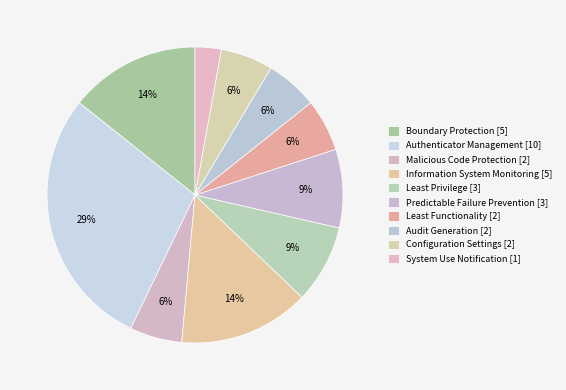

True or false: Authenticator Management accounts for 19% of the total.

False